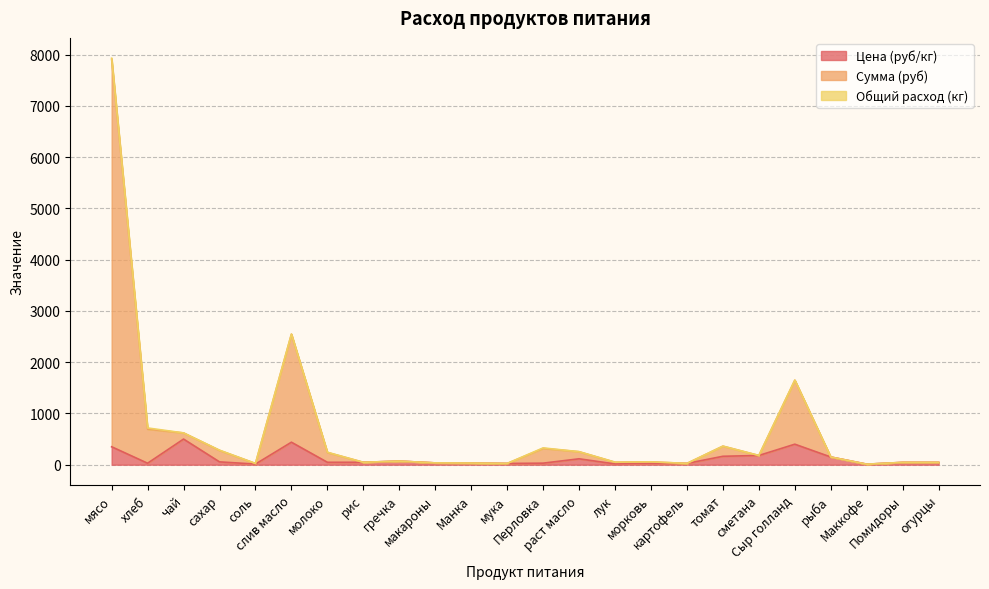

What value does the Цена (руб/кг) series have at Перловка?

30.0